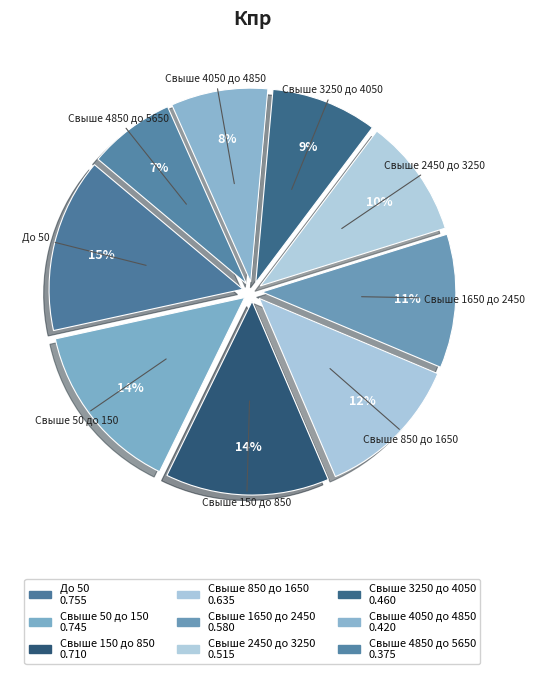

Count the number of slices in the pie.

9